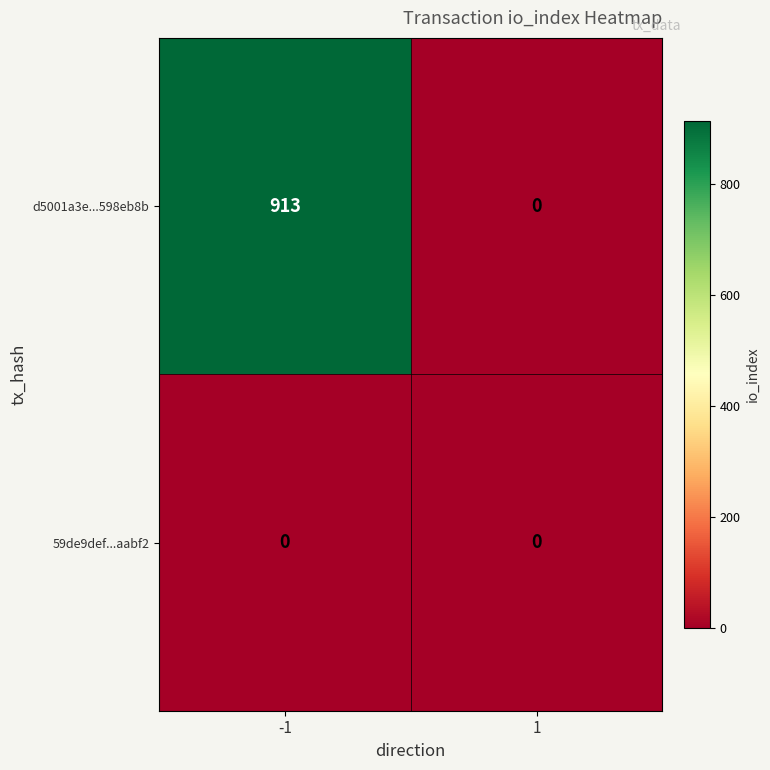

Reading left to right, extract all data points from this chart.

d5001a3e...598eb8b: -1=913	1=0
59de9def...aabf2: -1=0	1=0